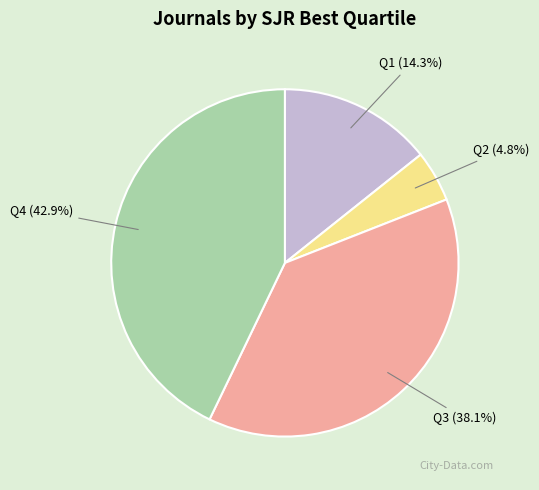

How many slices are in this pie chart?

4